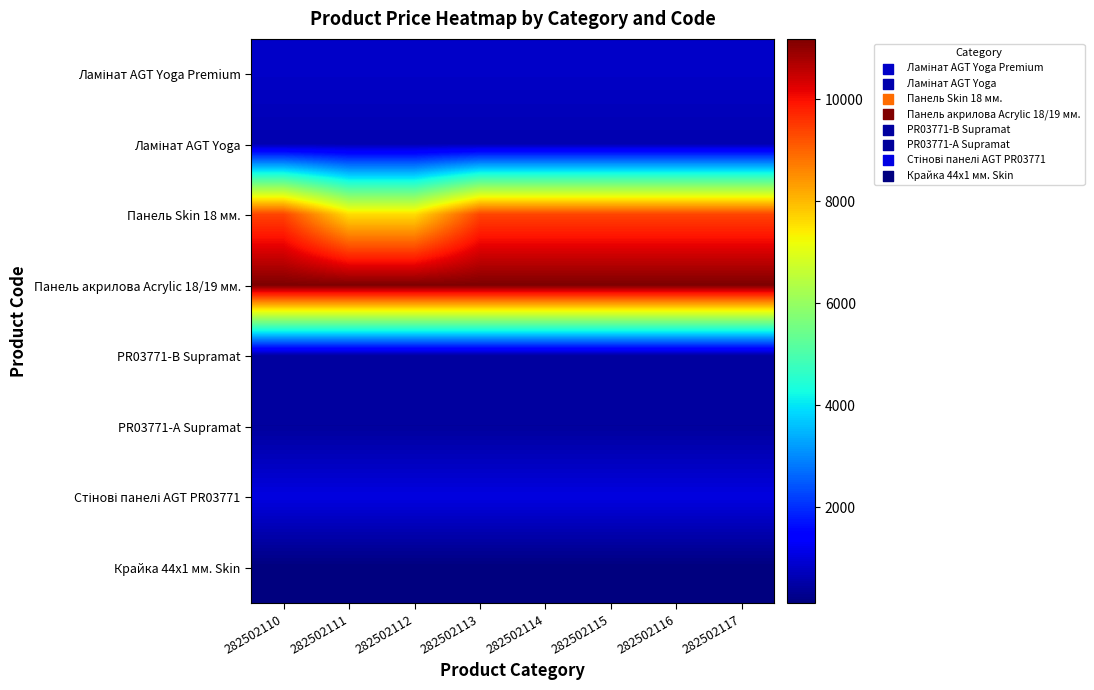

What is the total value across all series at 282502114?

24021.6